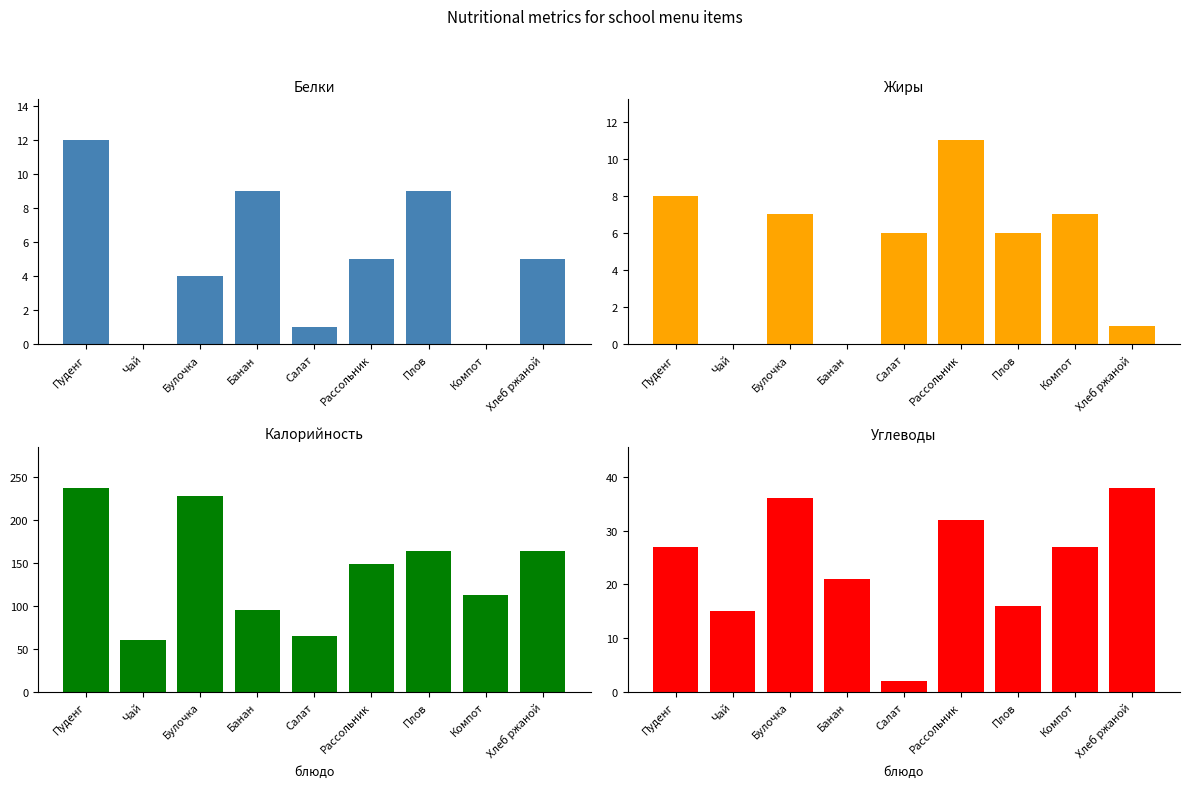

True or false: Углеводы has a value of 36 at Булочка.

True